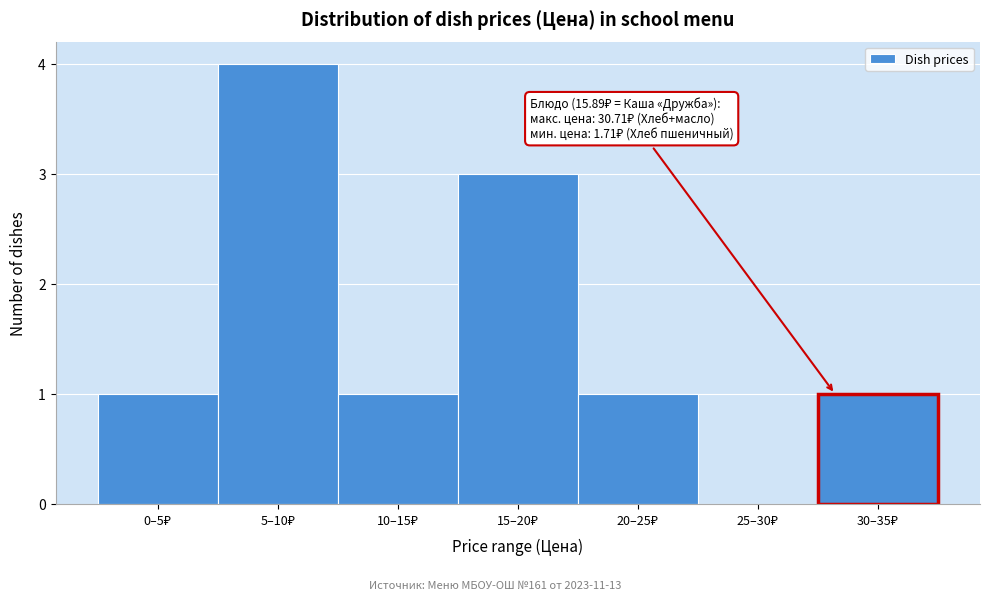

What is the sum of all values?

11